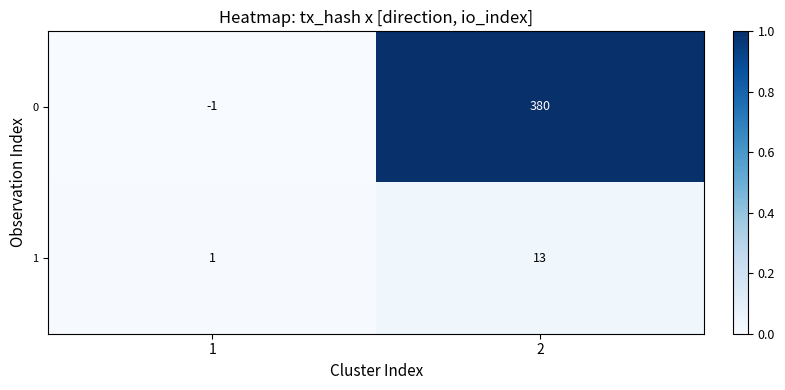

At which category is the sum across all series the highest?

2